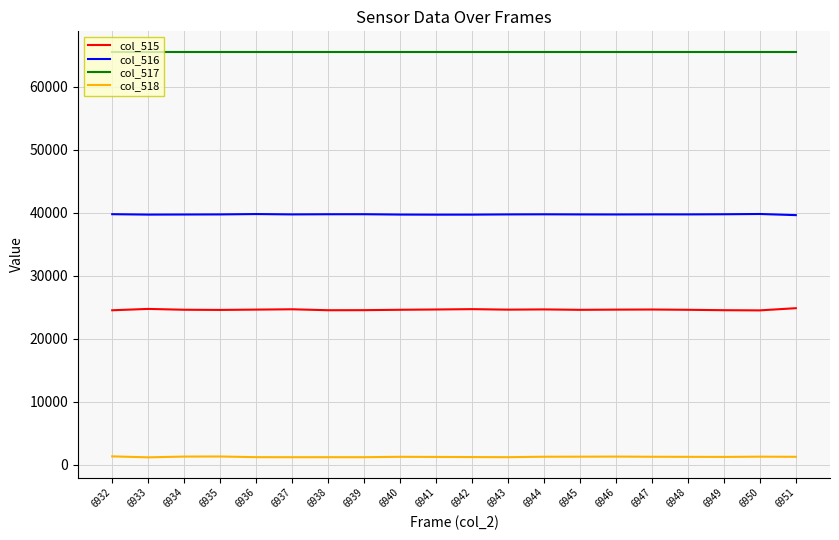

True or false: col_516 and col_518 intersect in this chart.

False